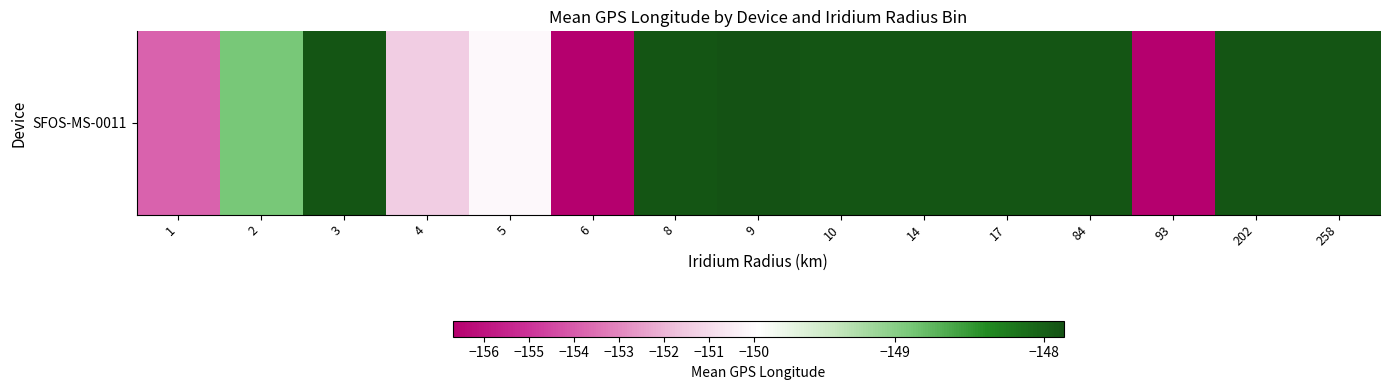

Reading right to left, list all the values displayed in this chart.

-147.9	-147.9	-156.7	-147.9	-147.9	-147.9	-147.9	-147.9	-147.9	-156.7	-150.1	-151.4	-147.9	-148.9	-153.8